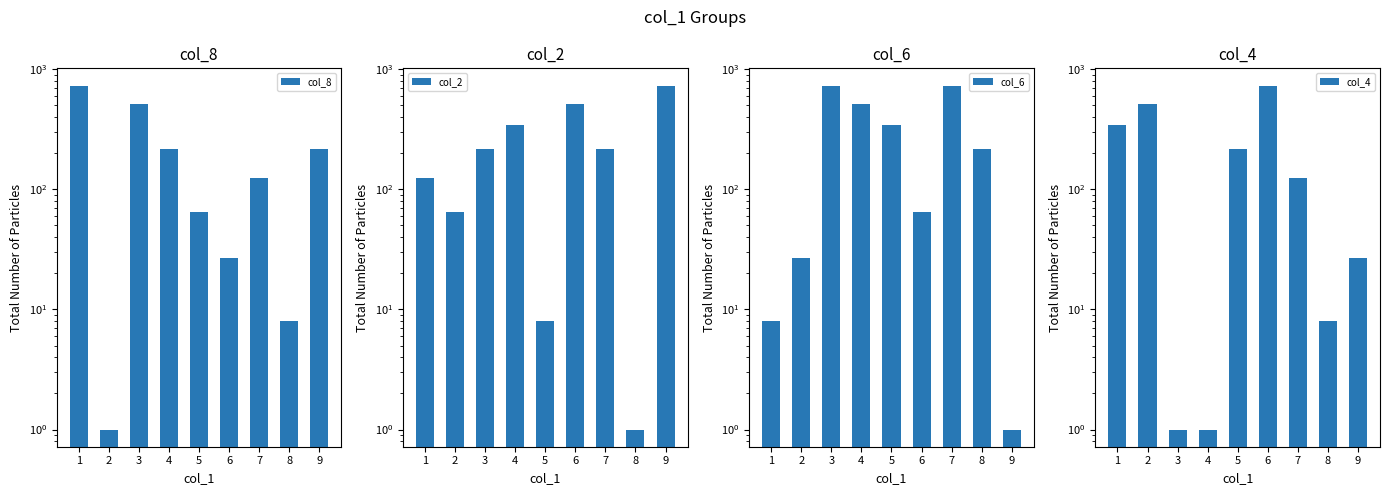

What is the difference between the maximum and minimum values in the col_8 series?

728